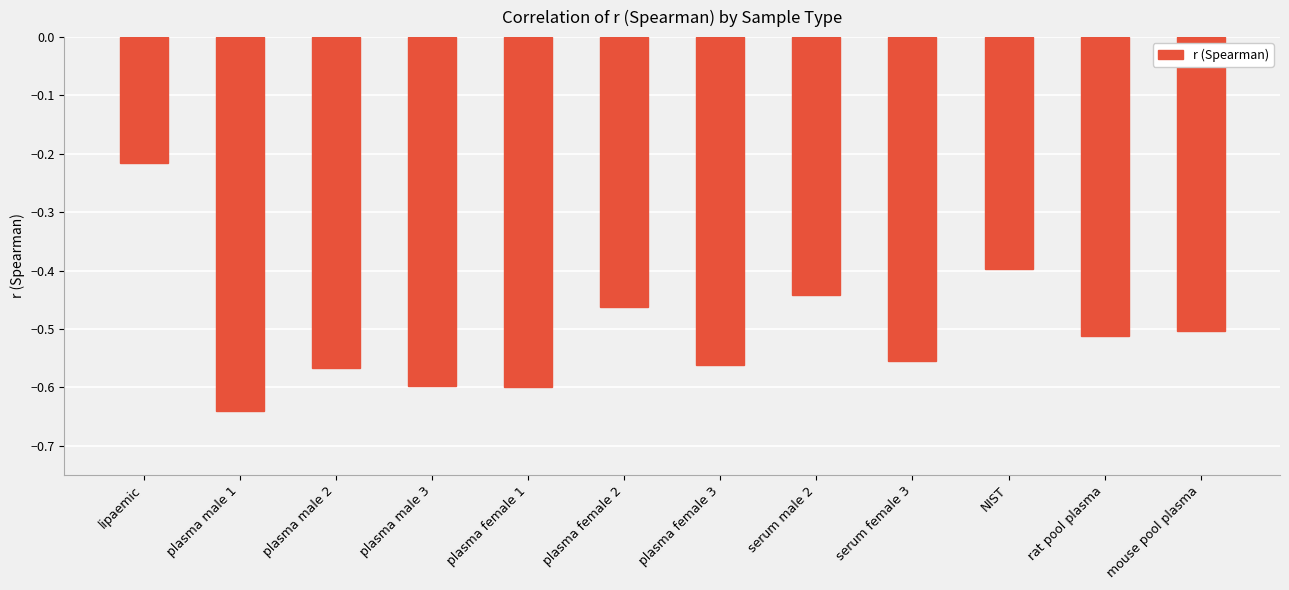

What is the difference between the values at plasma female 3 and plasma female 2?

0.1